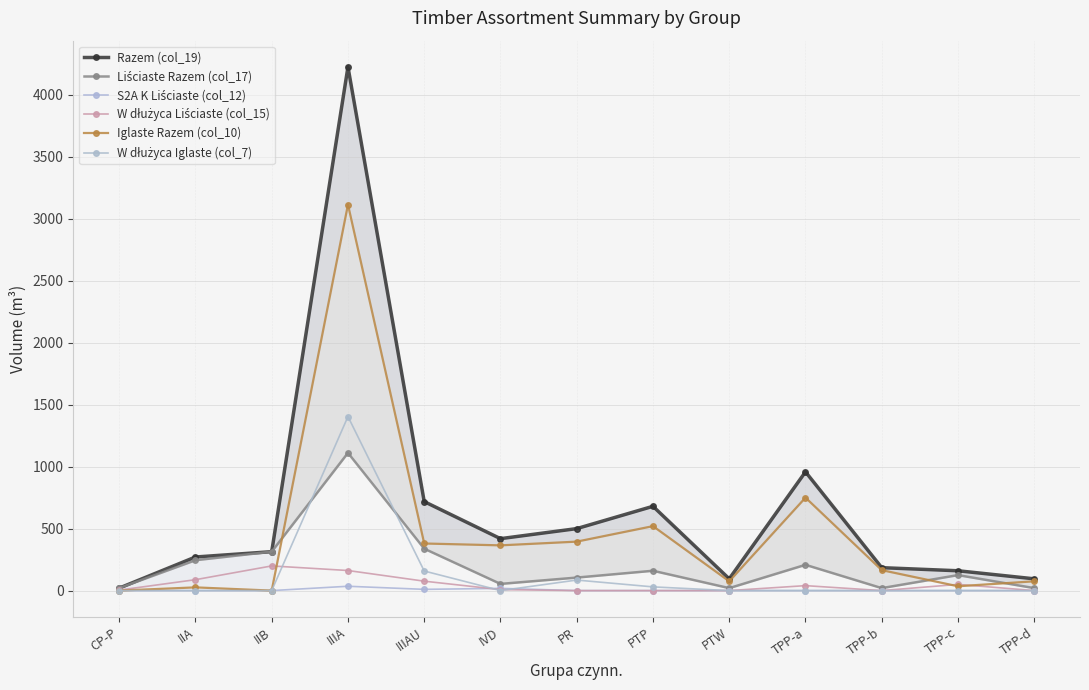

What is the difference between the Iglaste Razem (col_10) values at TPP-b and CP-P?

165